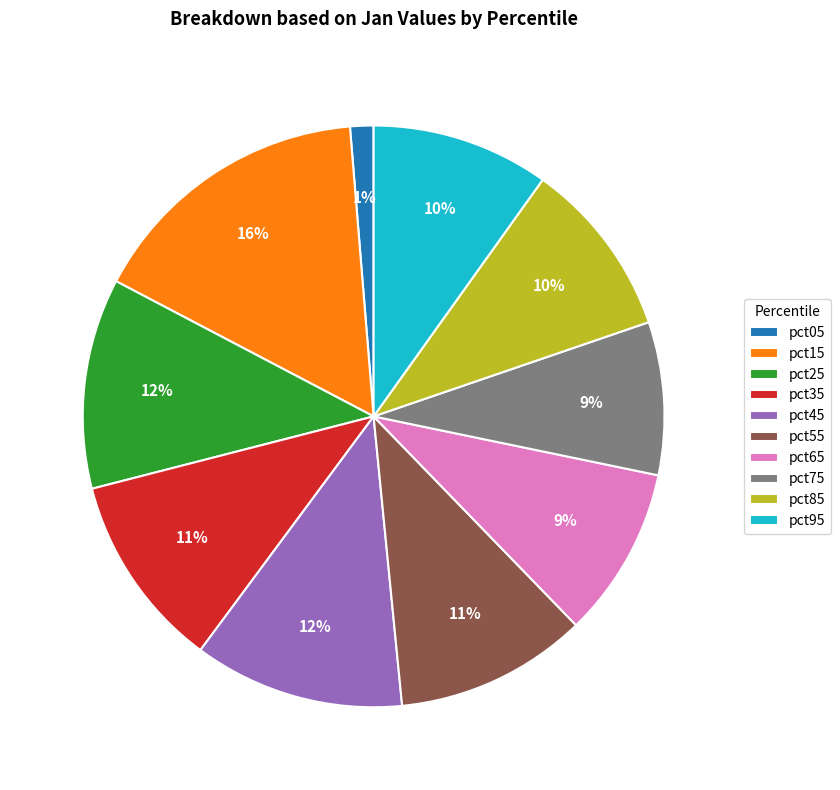

To the nearest percent, what is the difference between the largest and smallest slice percentages?

15%